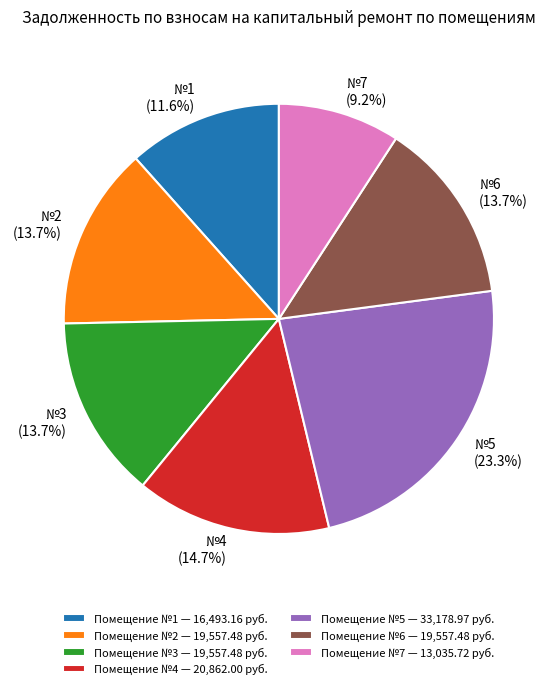

Combined, what portion of the pie is №7 and №3?

22.9%